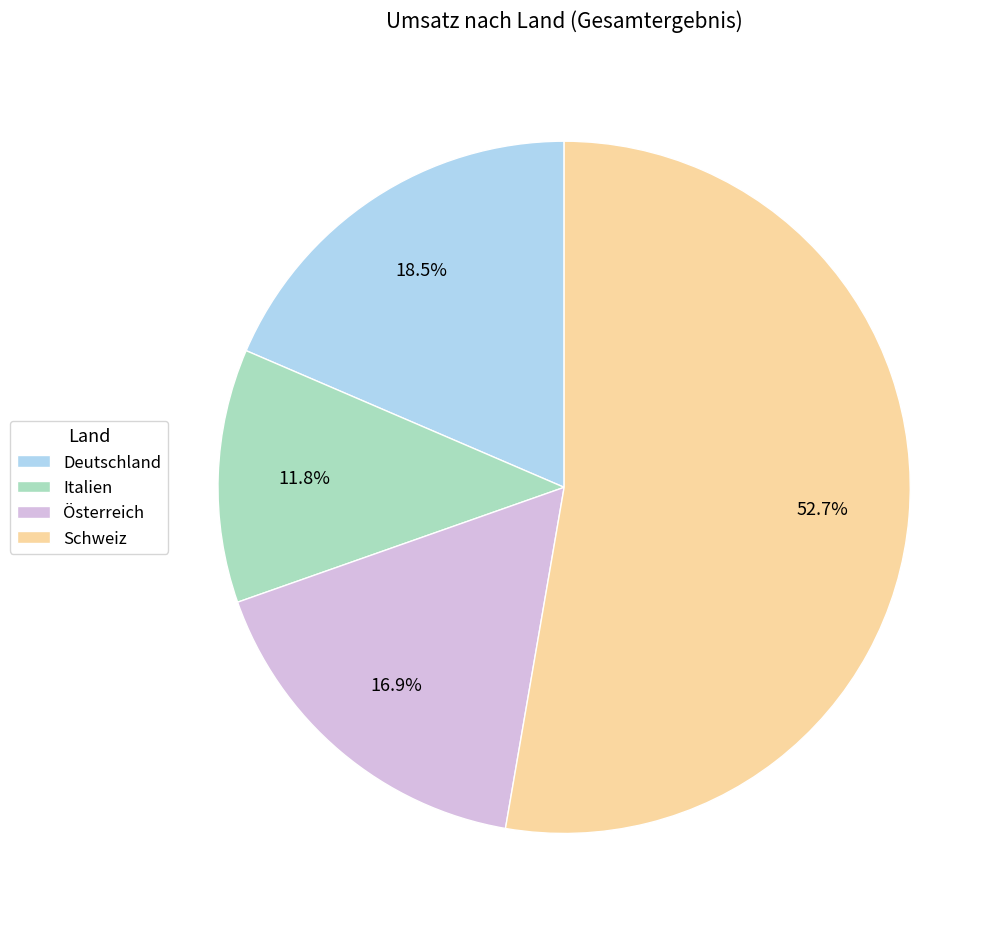

To the nearest percent, what percentage of the pie is Österreich?

17%